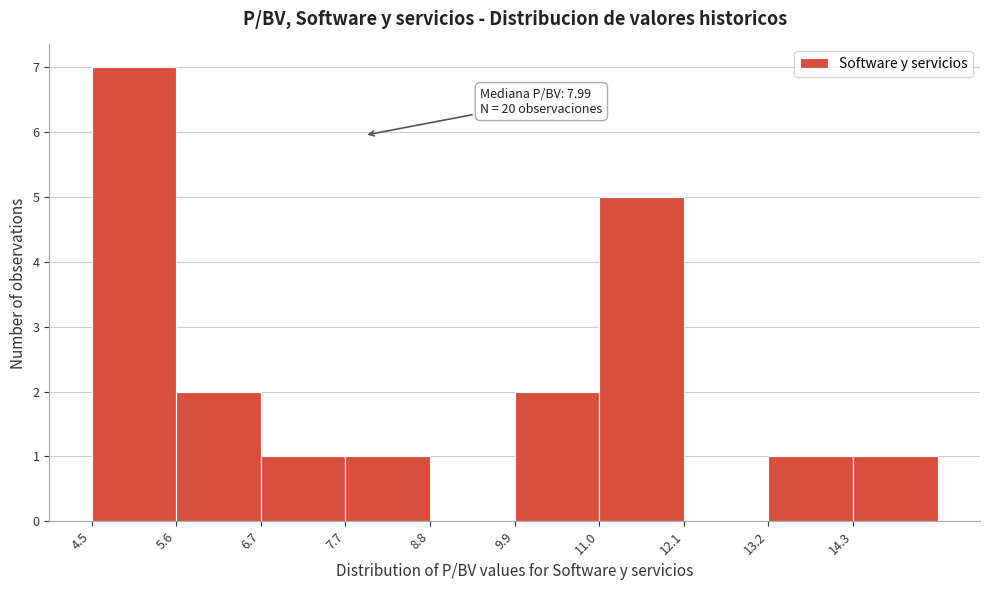

Over which range of the x-axis is the bar tallest?

4.4 to 5.6